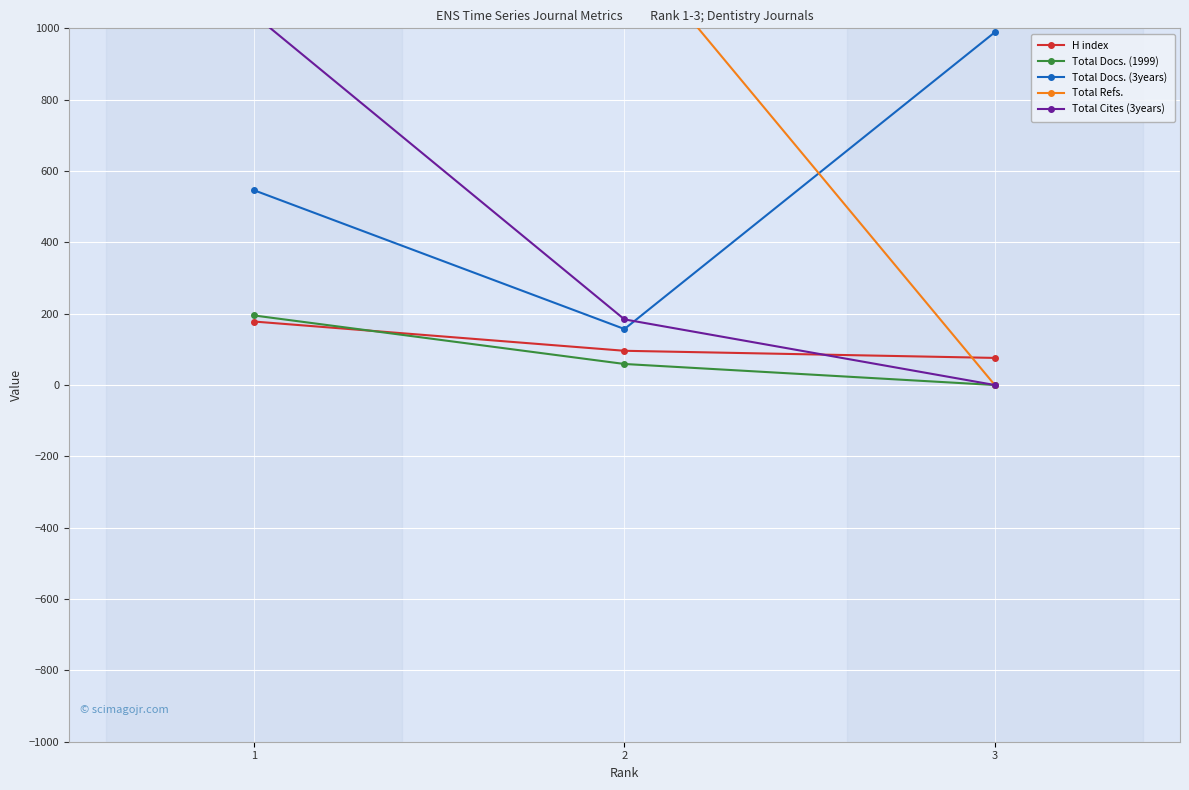

Rank the series by their maximum value, from lowest to highest.

H index, Total Docs. (1999), Total Docs. (3years), Total Cites (3years), Total Refs.